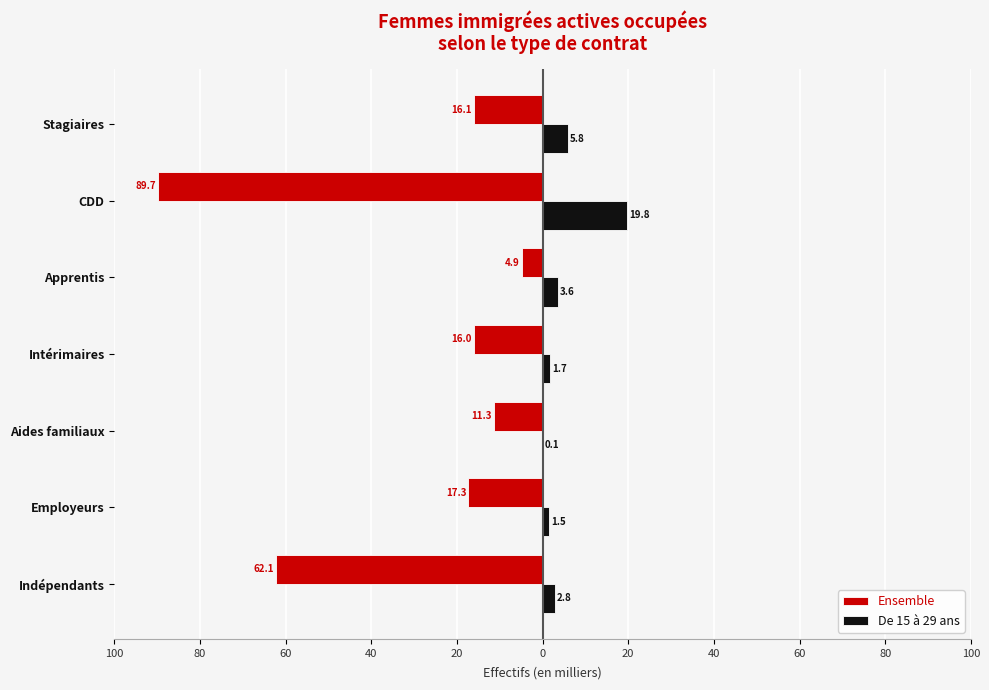

What are all the series names shown in the legend?

Ensemble, De 15 à 29 ans